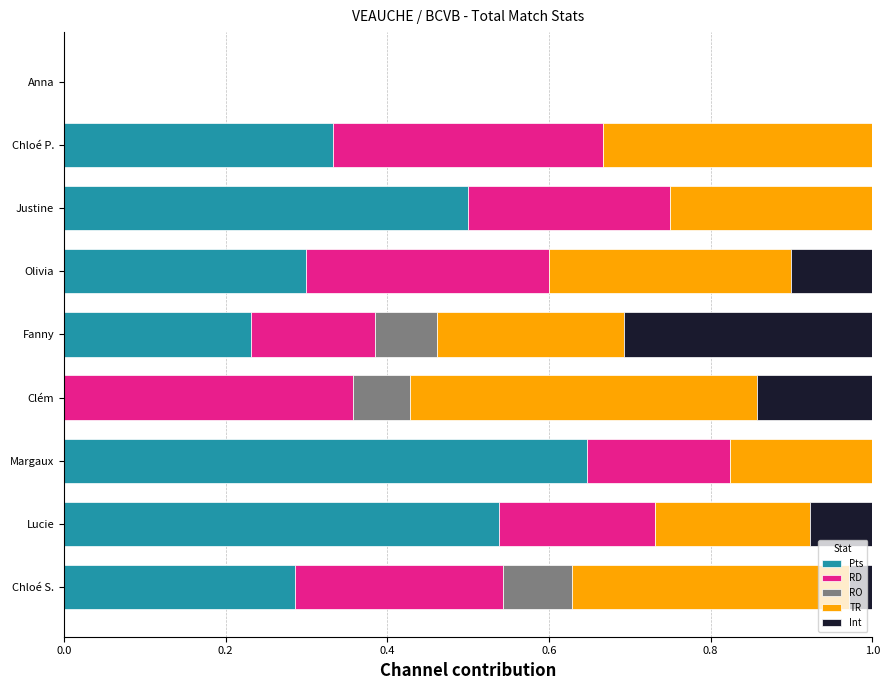

What is the sum of all Pts values?

2.8